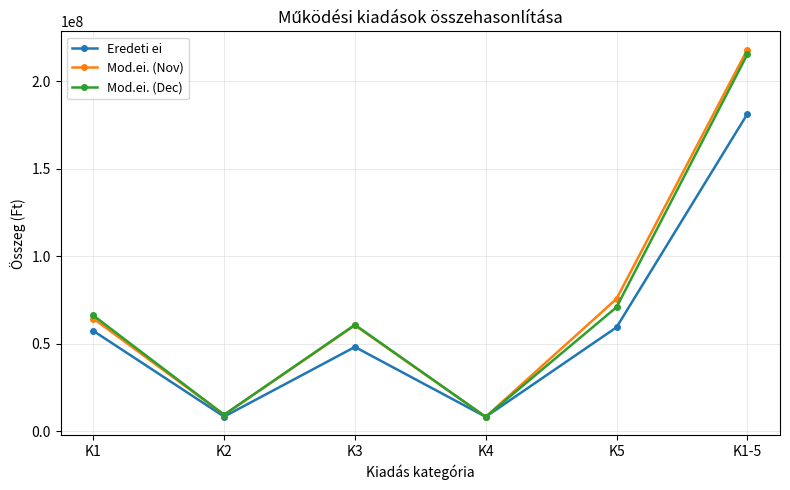

Is this an area chart (filled region under the line)?

No